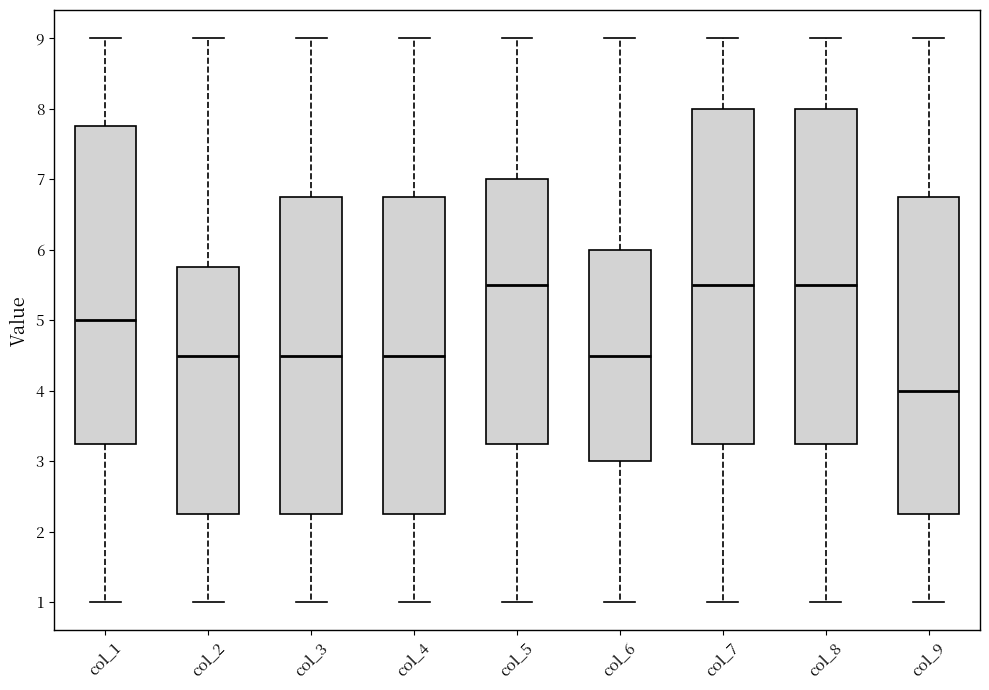

Where does the median line of the box for col_5 sit on the y-axis? The values are not printed on the chart, so give them approximately, as read against the axis.

5.5